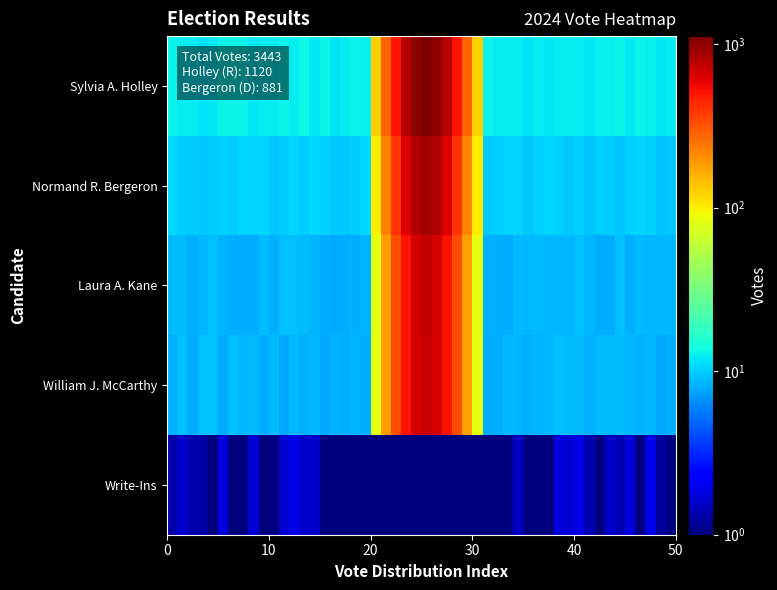

Reading left to right, what are all the values shown in this chart?

1120	881	725	717	0